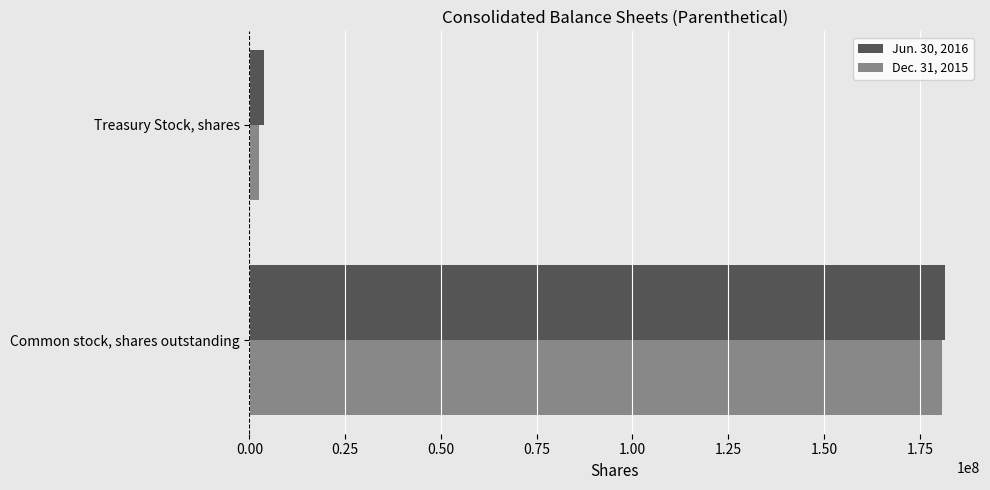

How many series are shown in this chart?

2